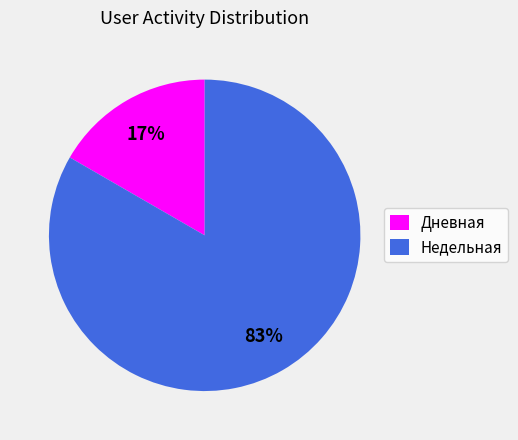

Which category has the biggest portion of the pie?

Недельная